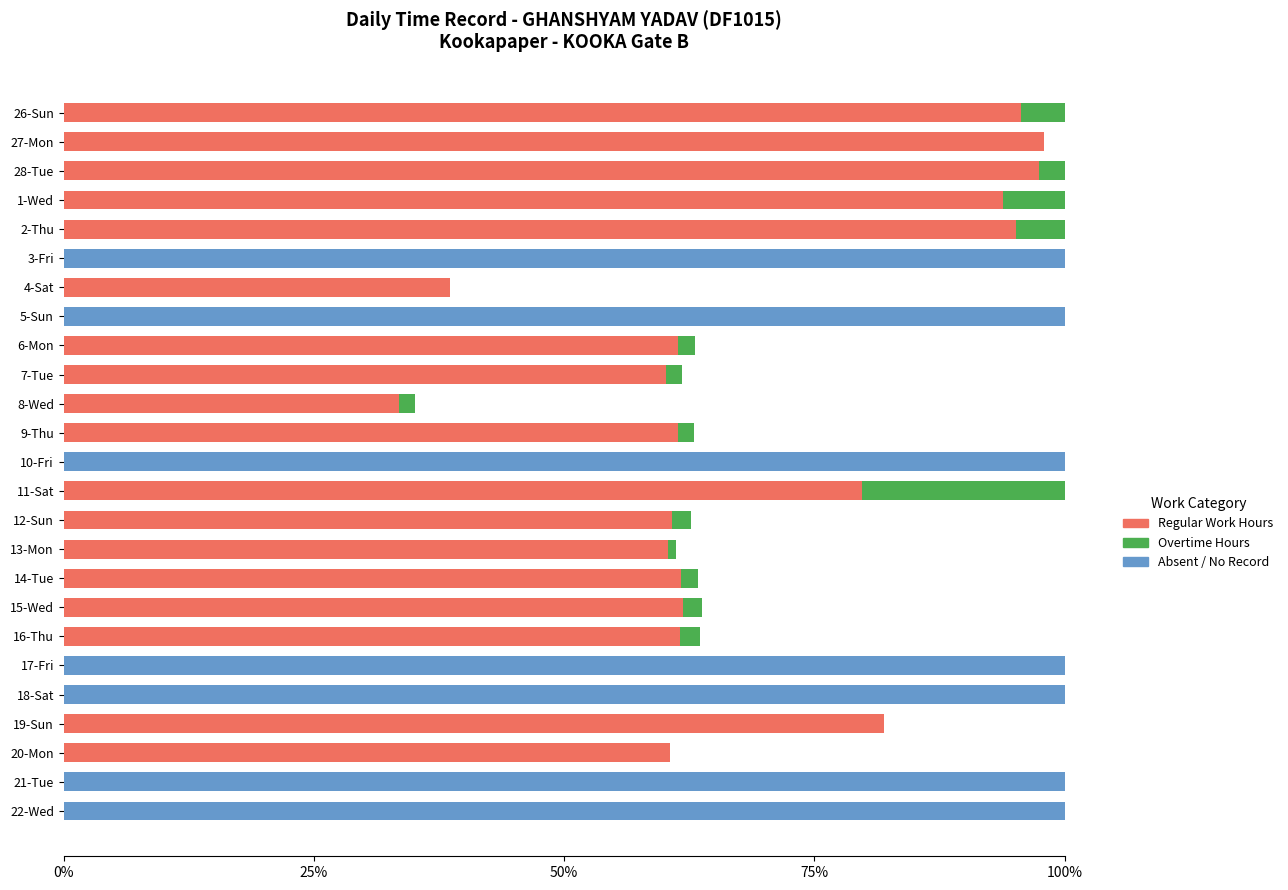

What are all the series names shown in the legend?

Regular Work Hours, Overtime Hours, Absent / No Record